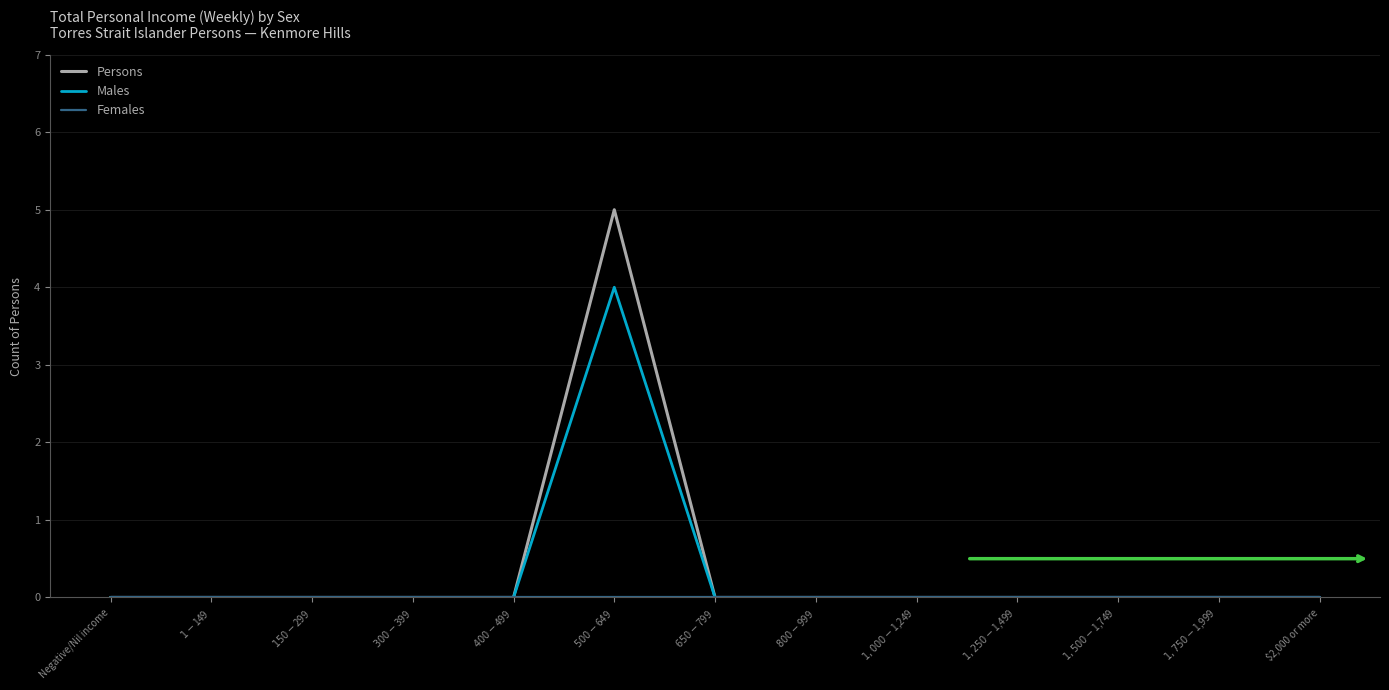

True or false: Persons has a value of 0 at $2,000 or more.

True